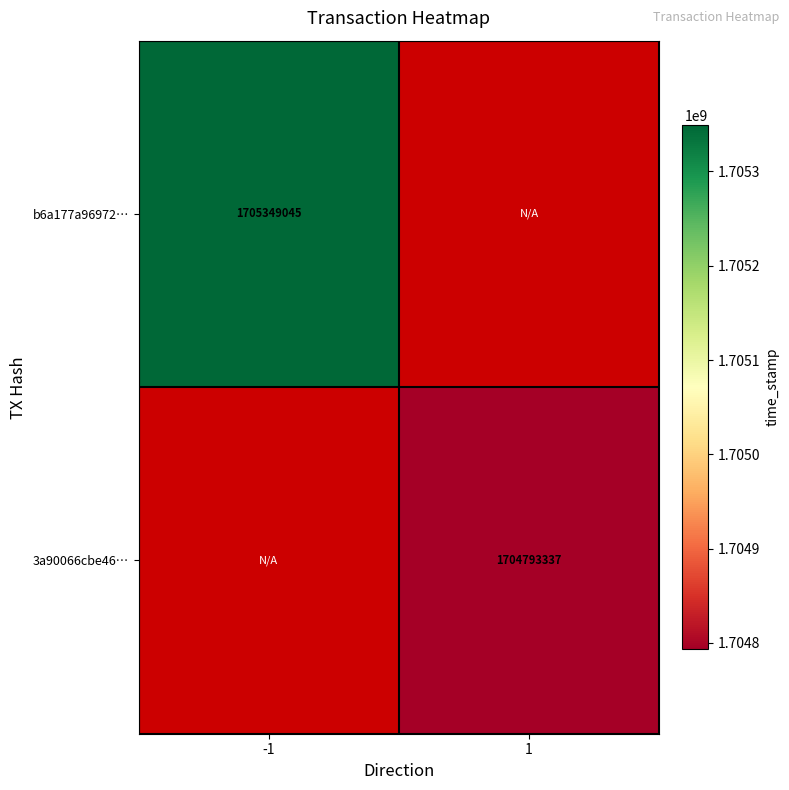

What is the maximum value shown in the chart?

1705349045.0